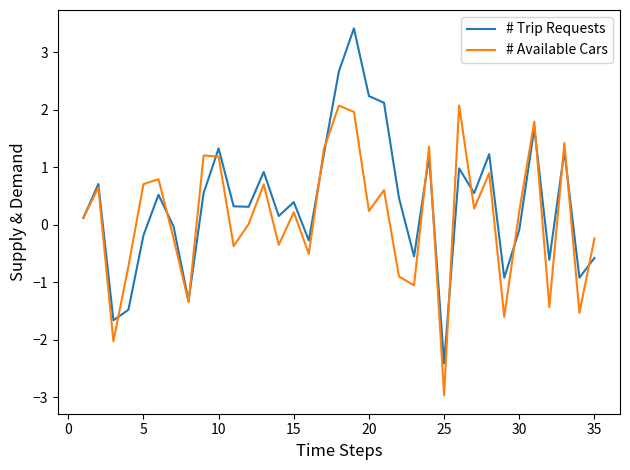

What is the lowest value of the # Trip Requests series?

-2.4